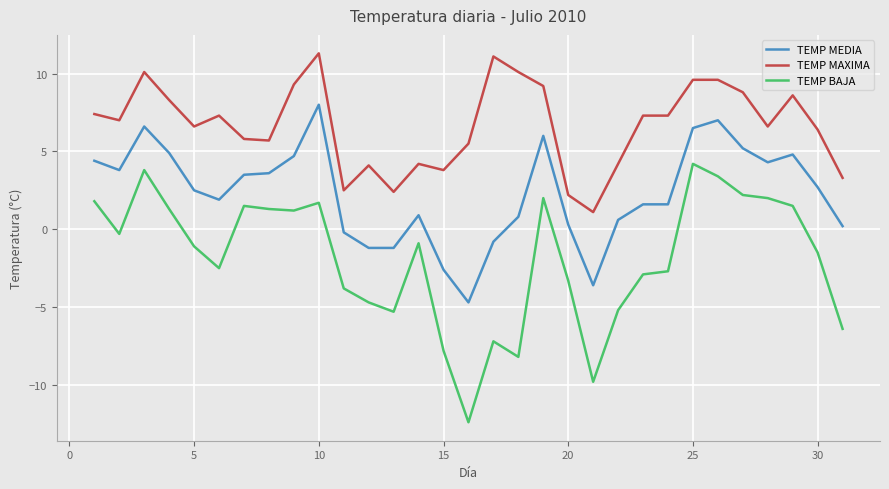

What is the difference between the maximum and minimum values in the TEMP BAJA series?

16.6